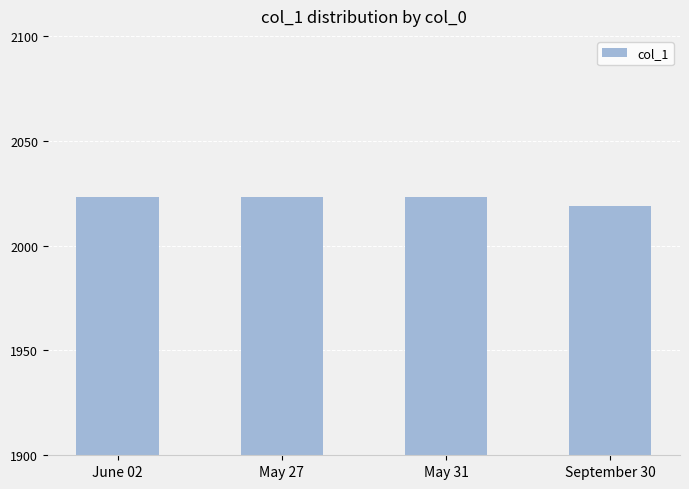

What is the sum of all values?

8088